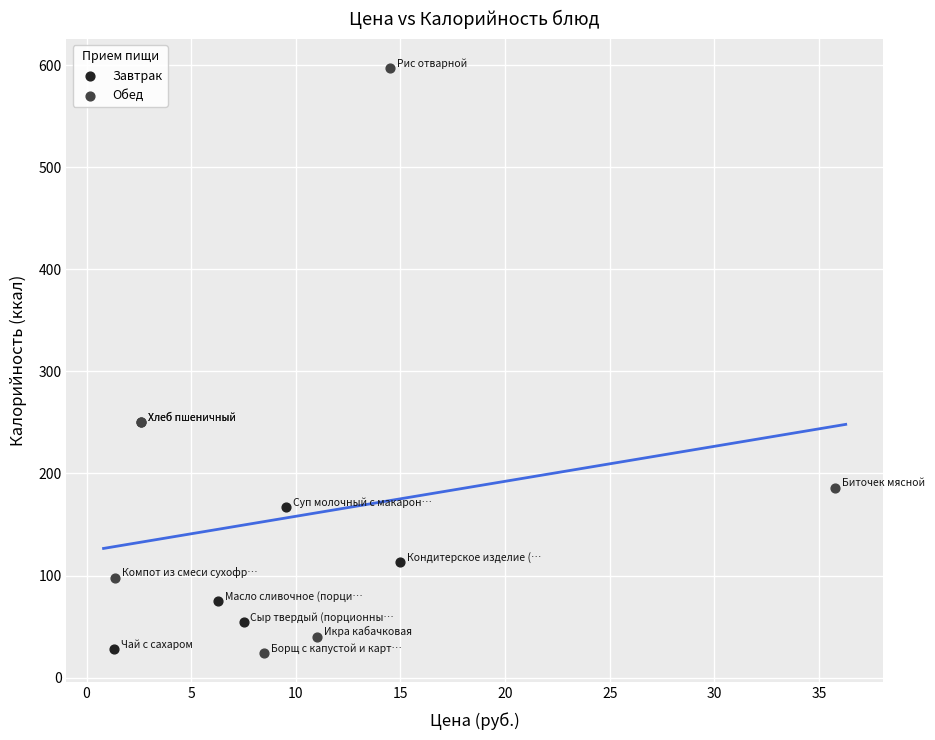

Which series contains the highest Y value?

Обед